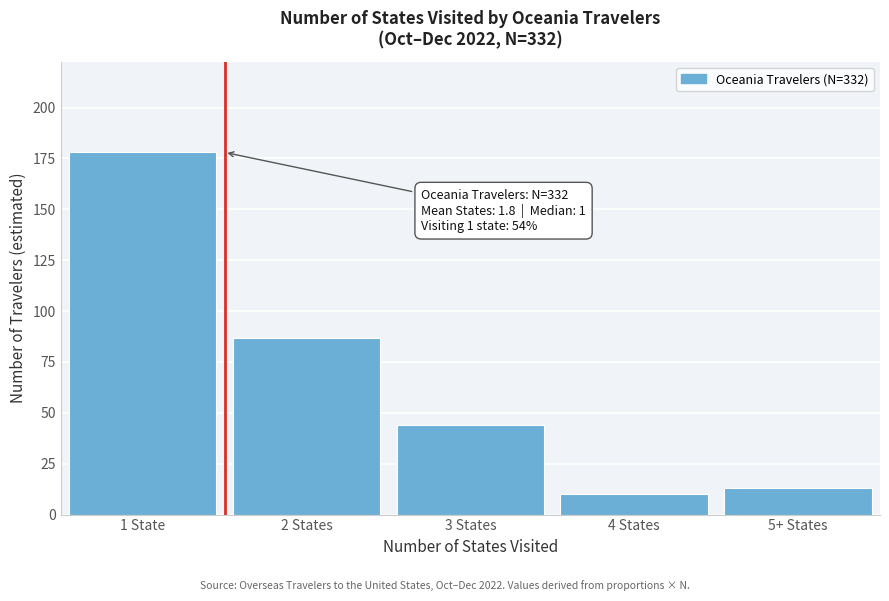

Reading left to right, transcribe all the data shown in this chart.

178	87	44	10	13